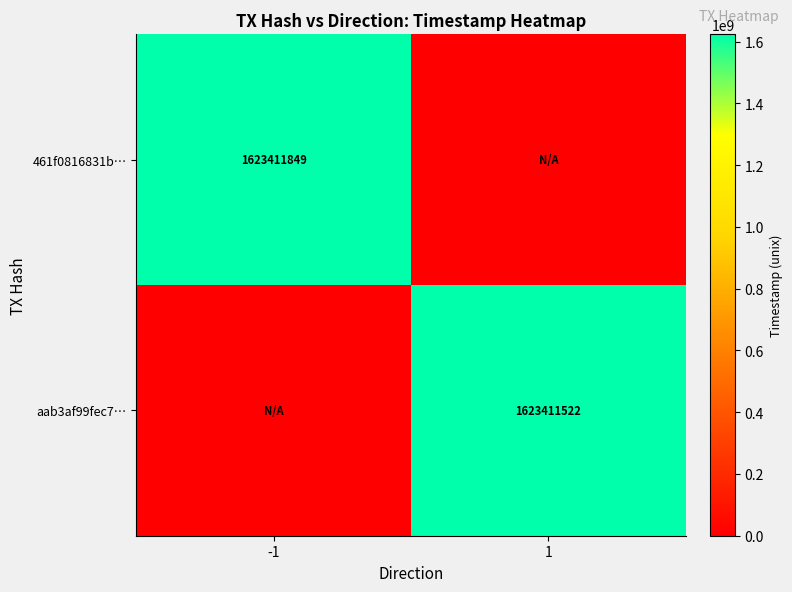

What is the difference between the highest and lowest values at 1?

1623411522